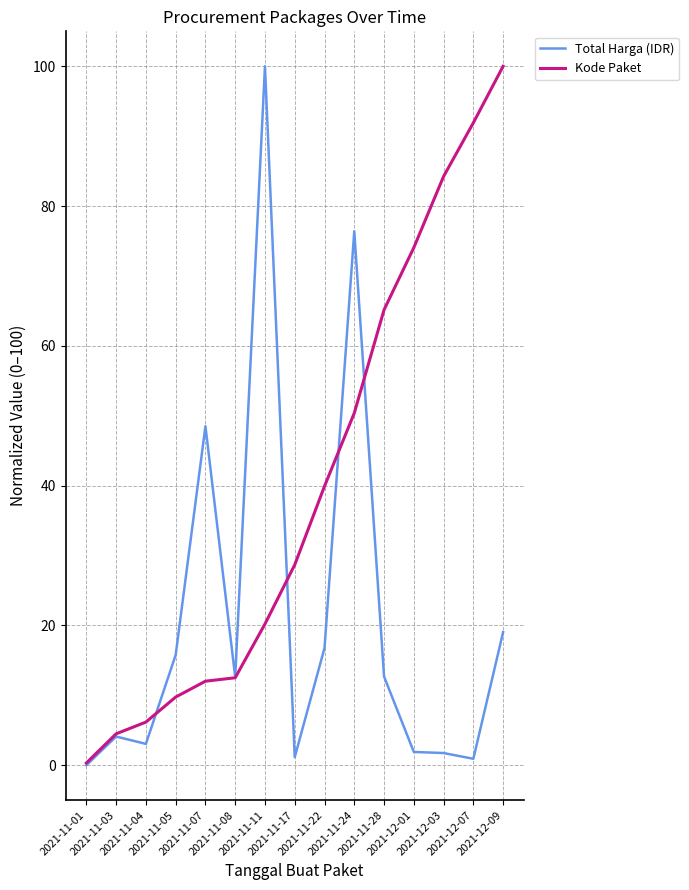

List the series in order of their overall mean, lowest first.

Total Harga (IDR), Kode Paket